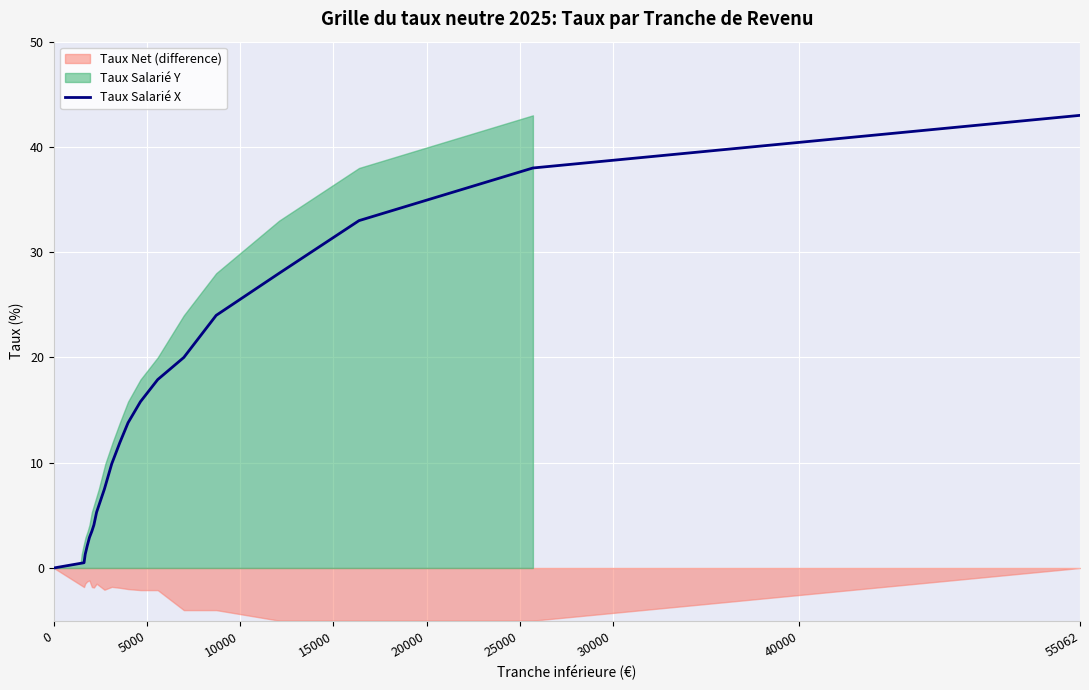

How many lines are shown in the chart?

1